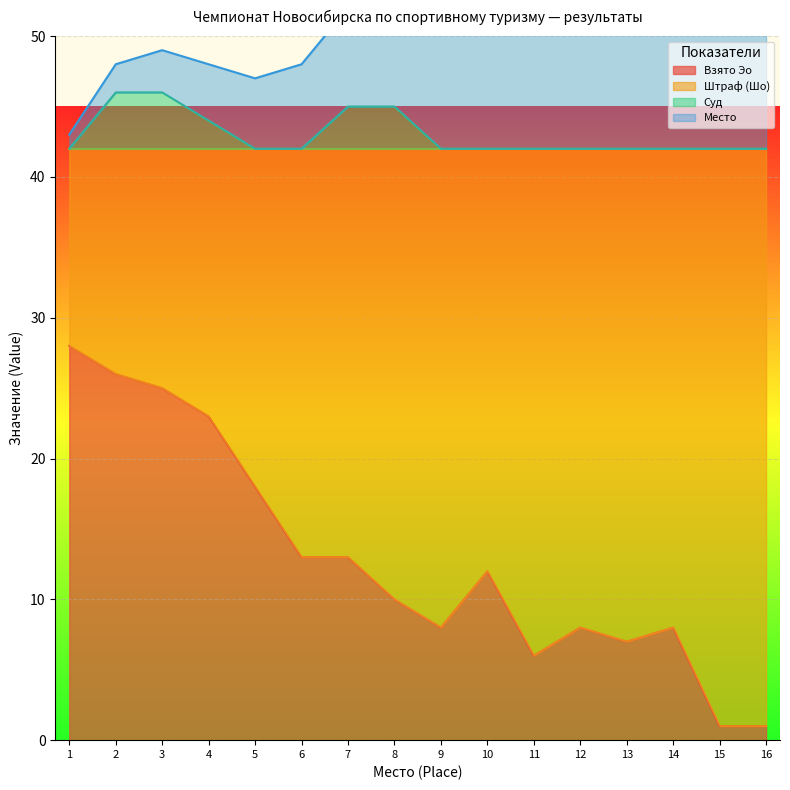

What is the lowest value of the Суд series?

42